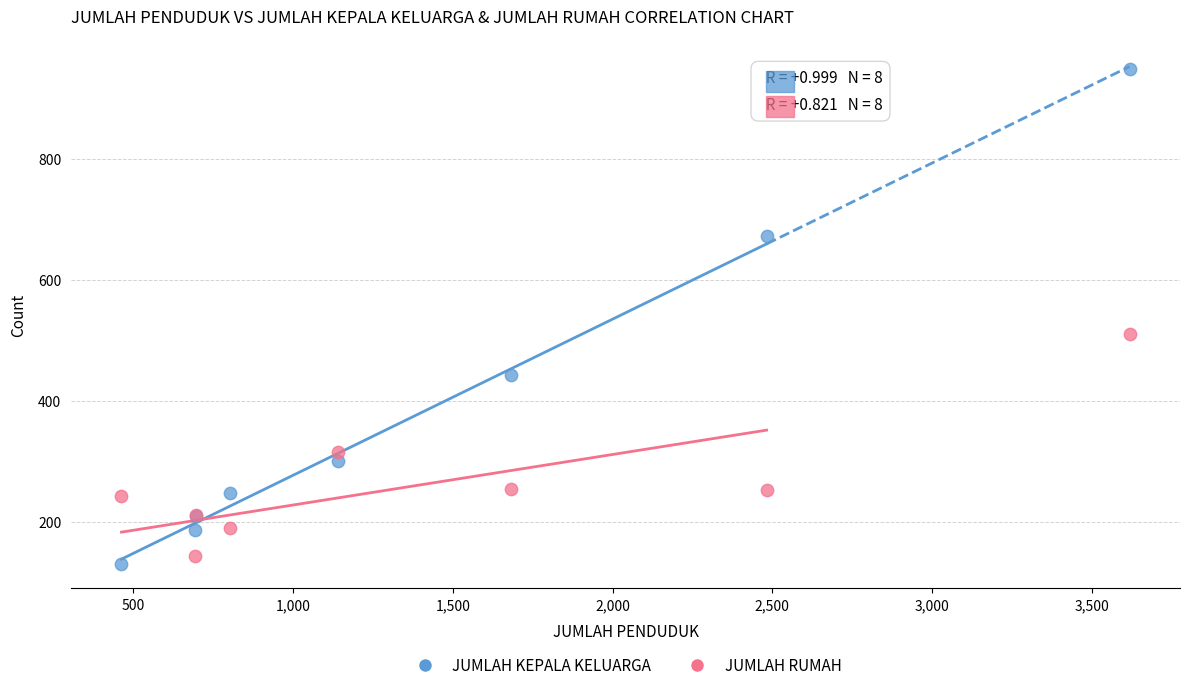

Which series reaches the maximum Y coordinate?

JUMLAH KEPALA KELUARGA